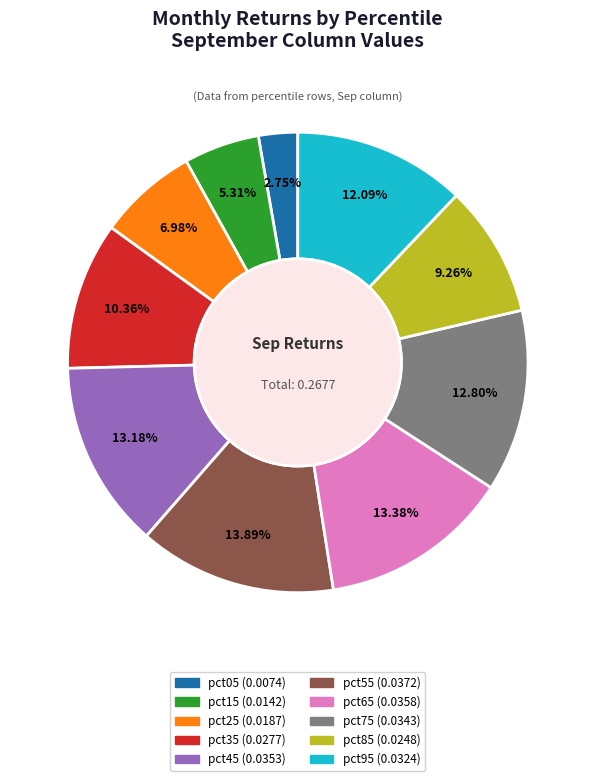

Is it true that pct95 is 12% of the pie?

True